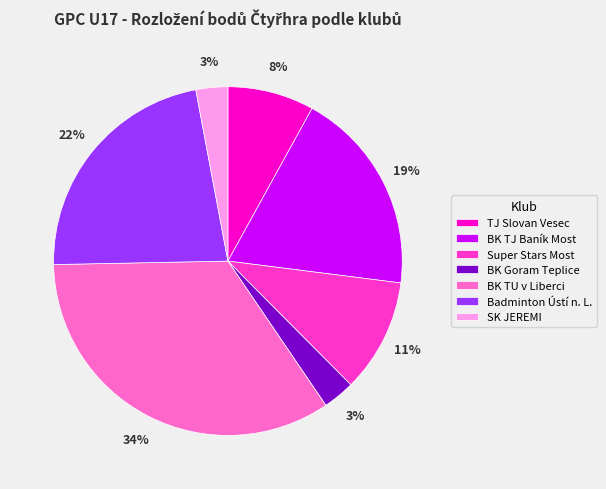

To the nearest percent, what percentage of the pie is BK TU v Liberci?

34%